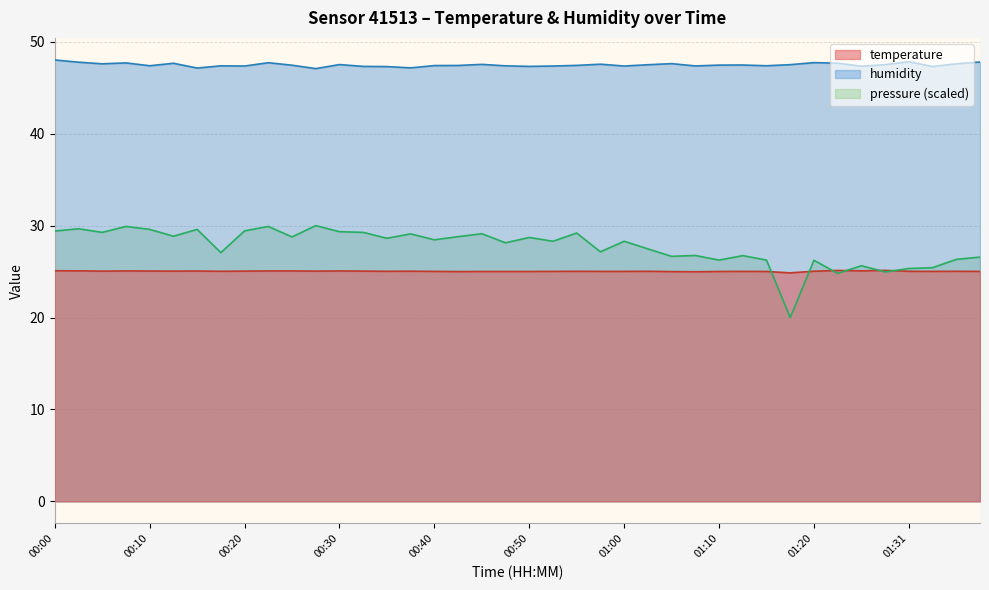

What is the difference between the maximum and minimum values in the temperature series?

0.3